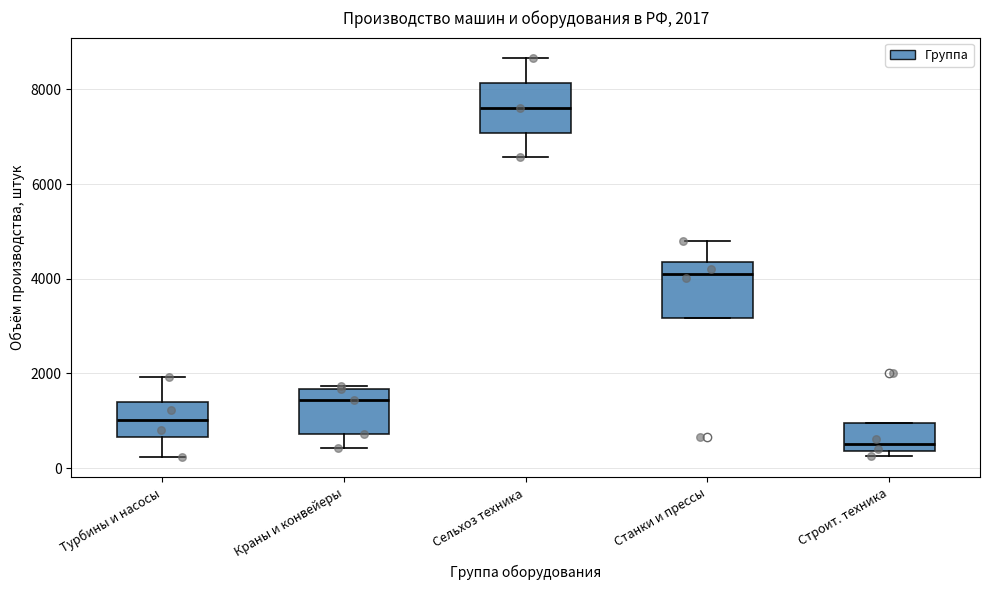

Which box's median line is the highest?

Сельхоз техника